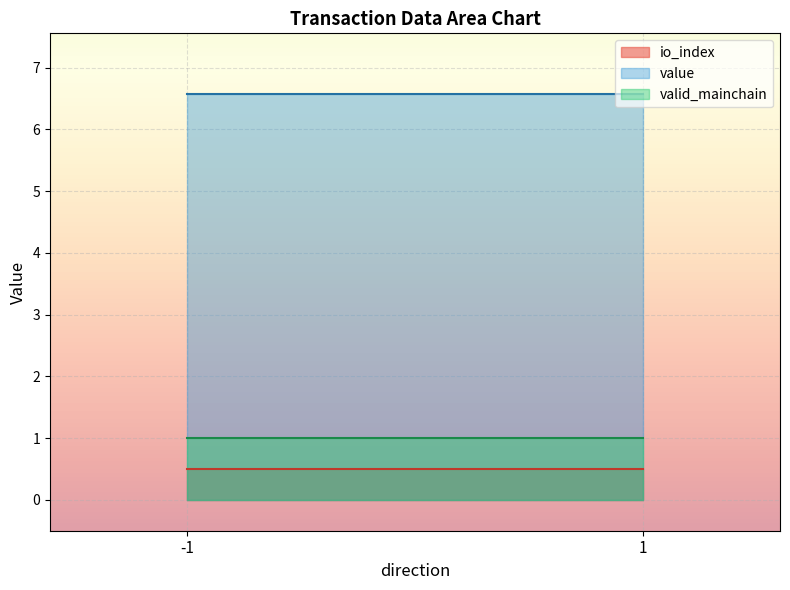

How many lines are shown in the chart?

3